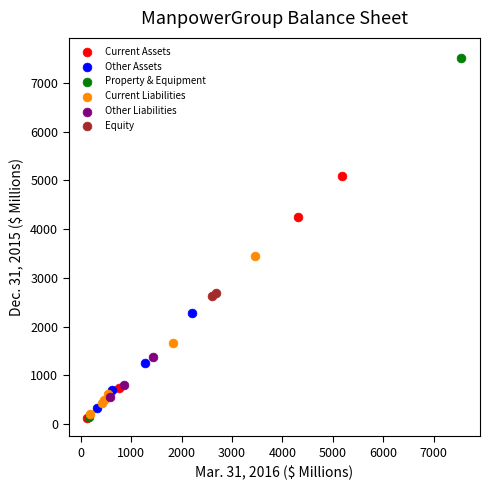

Which series reaches the maximum Y coordinate?

Property & Equipment